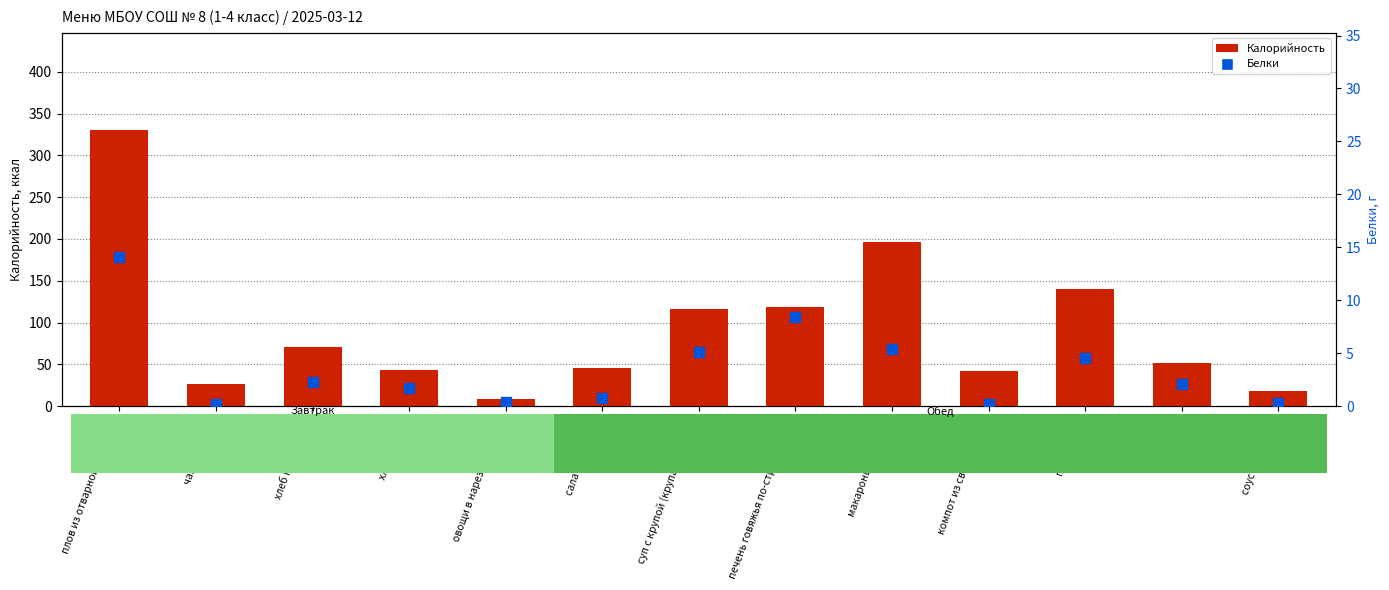

Is the value of Белки at хлеб пшеничный greater than the value of Калорийность at пшеничный?

No